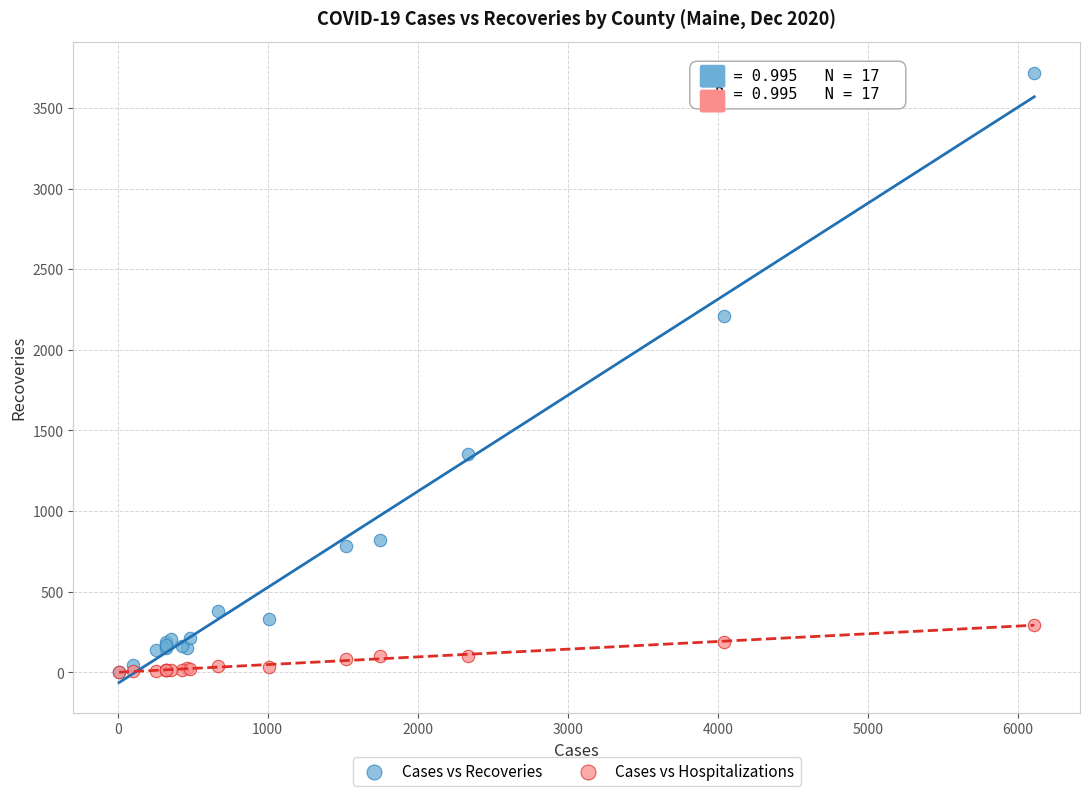

What are all the series names shown in the legend?

Cases vs Recoveries, Cases vs Hospitalizations